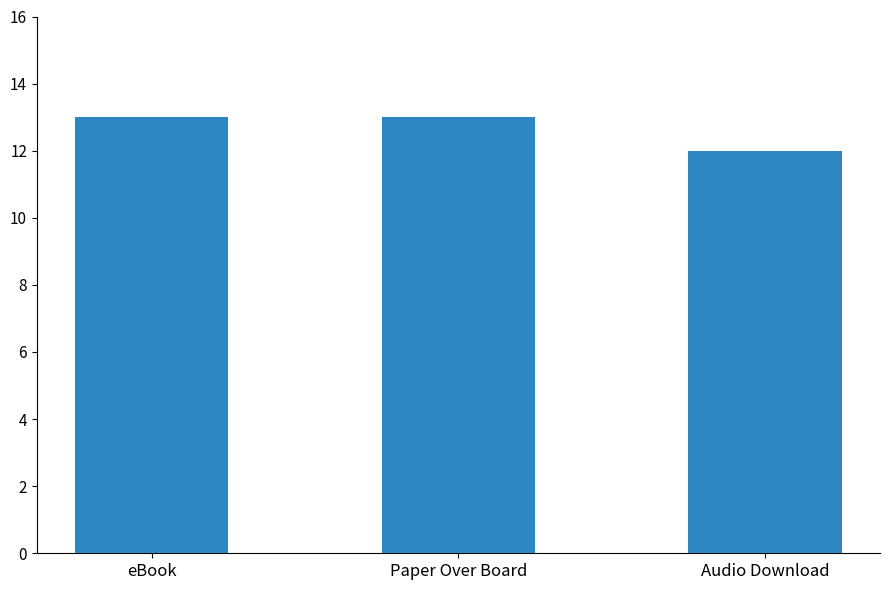

How many values are between 12 and 13?

3